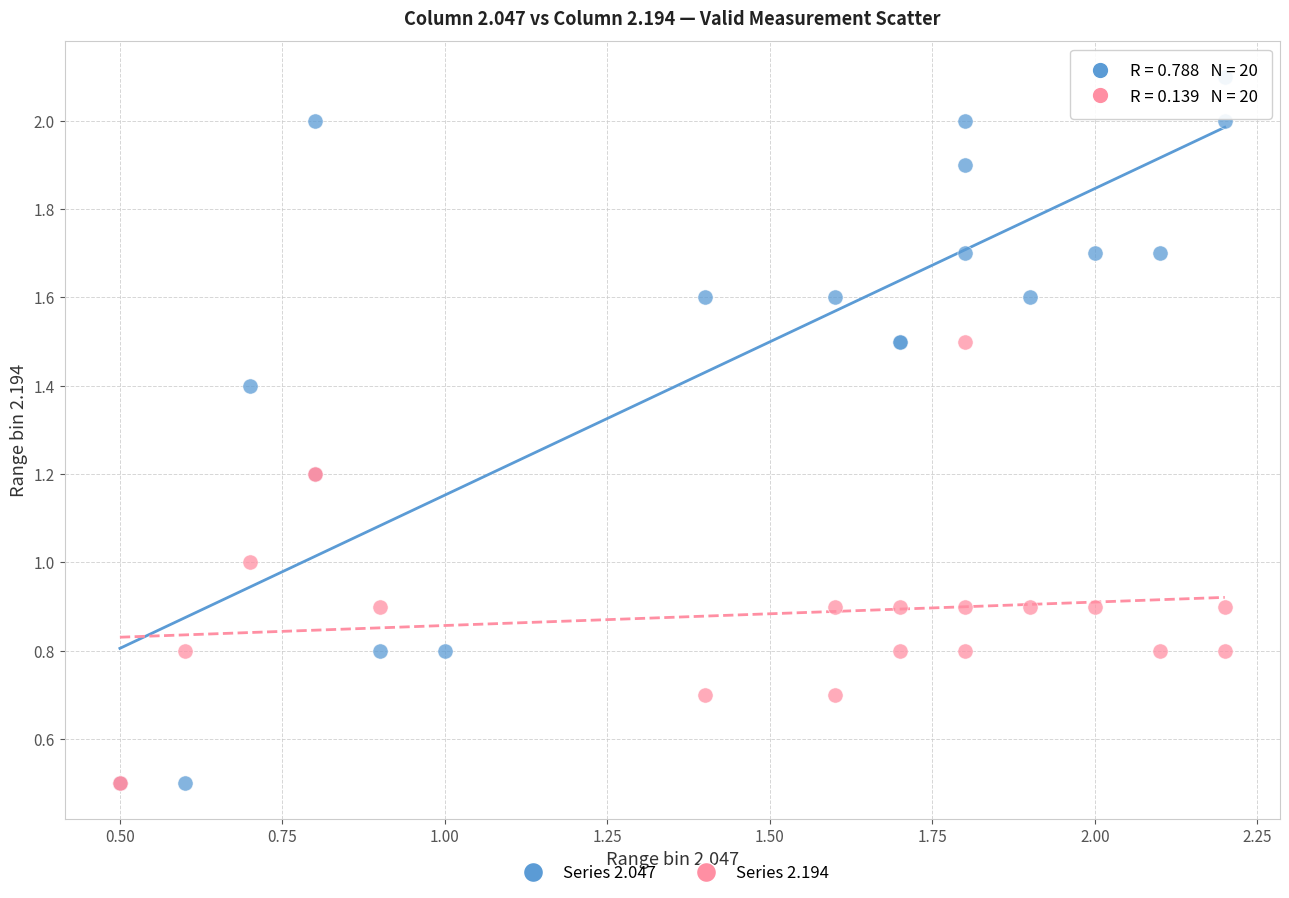

Which series contains the highest Y value?

Series 2.047